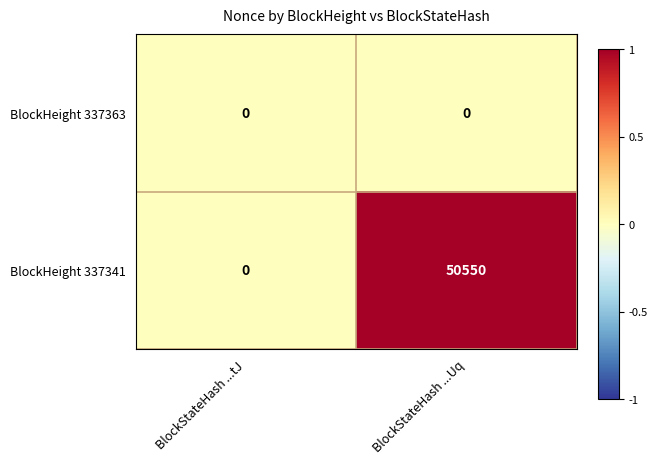

At BlockStateHash ...Uq, list the series in order from largest to smallest.

BlockHeight 337341, BlockHeight 337363